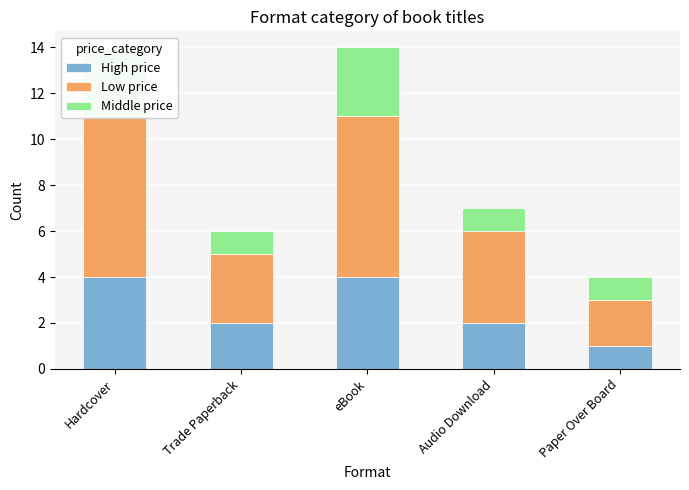

Reading left to right, extract all data points from this chart.

High price: 4	2	4	2	1
Low price: 7	3	7	4	2
Middle price: 3	1	3	1	1